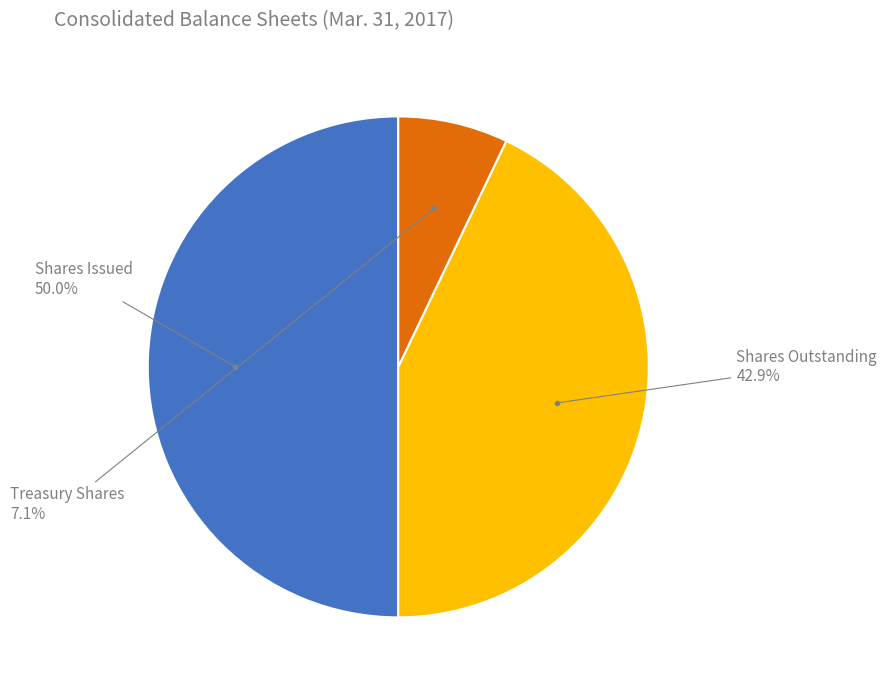

What is the smallest slice in the pie chart?

Treasury Shares